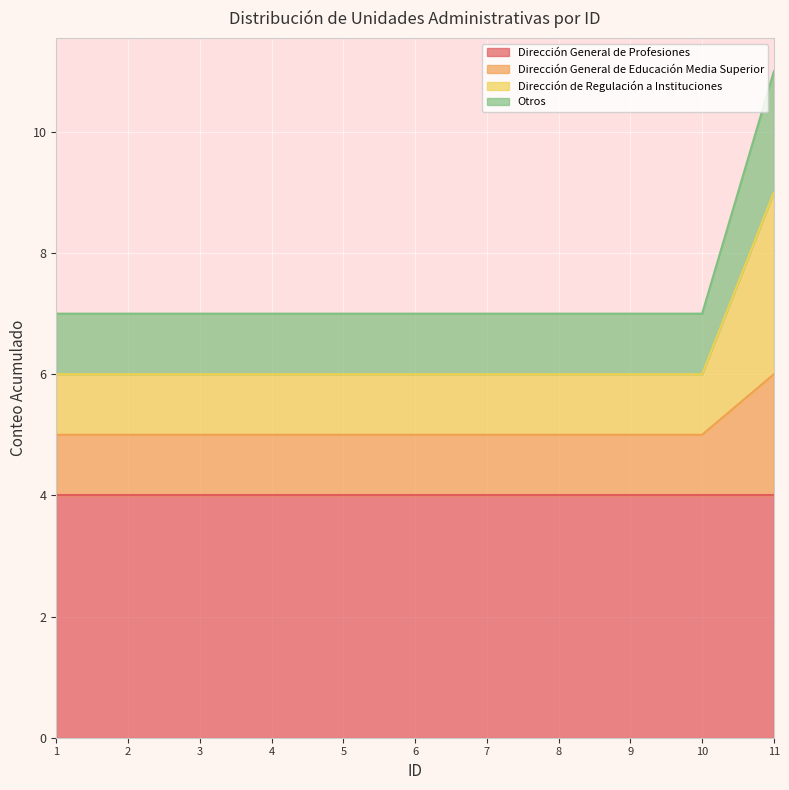

Count the number of categories in the chart.

11